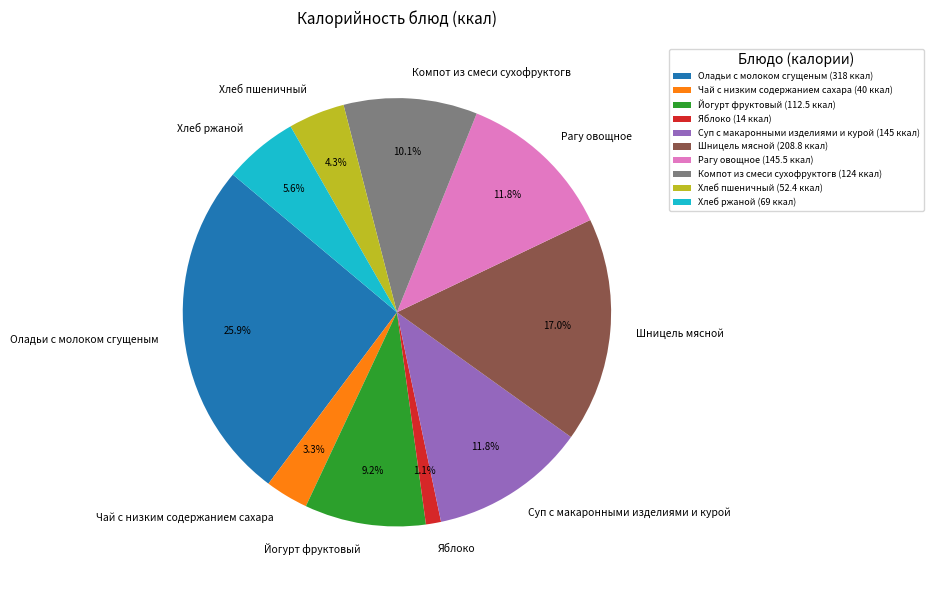

To the nearest percent, what portion does Хлеб ржаной represent?

6%